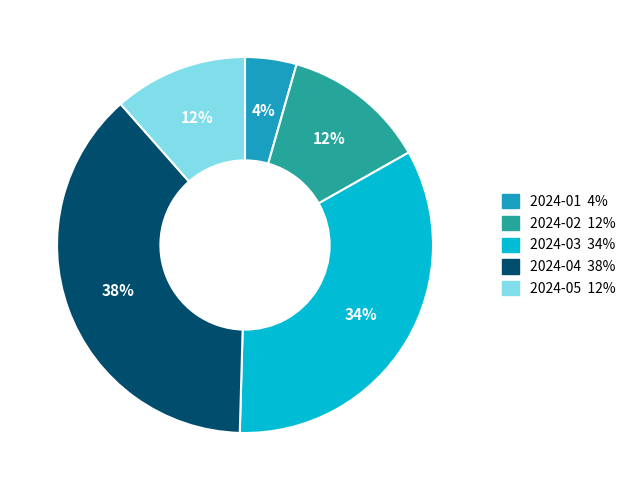

How many segments does this pie chart have?

5